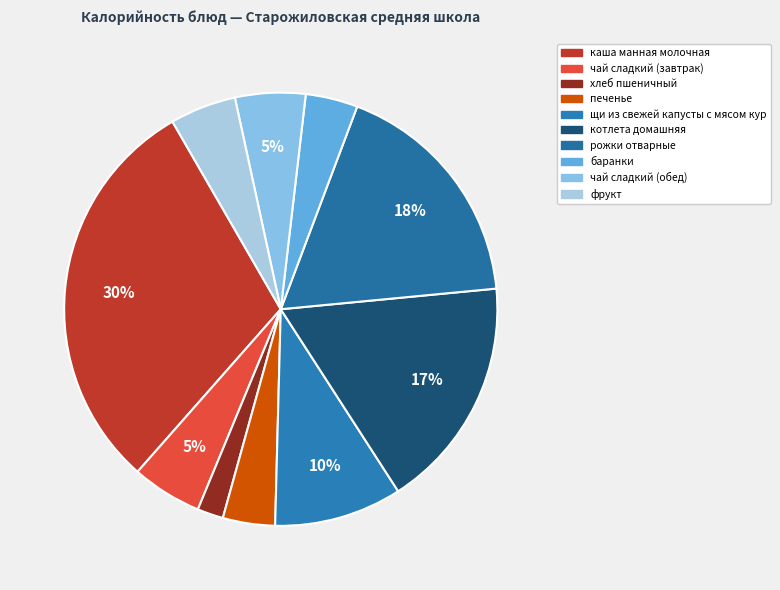

Is there a majority slice in this chart?

No